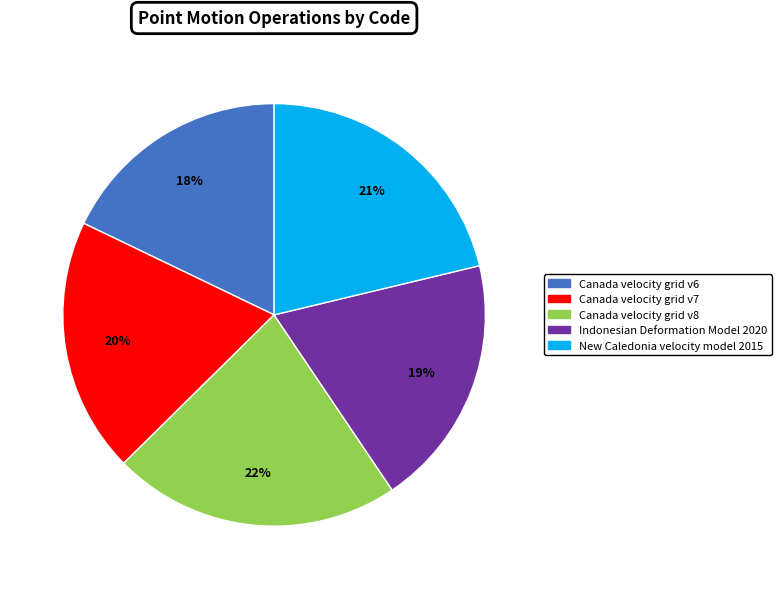

To the nearest percent, what percentage of the pie is Canada velocity grid v6?

18%